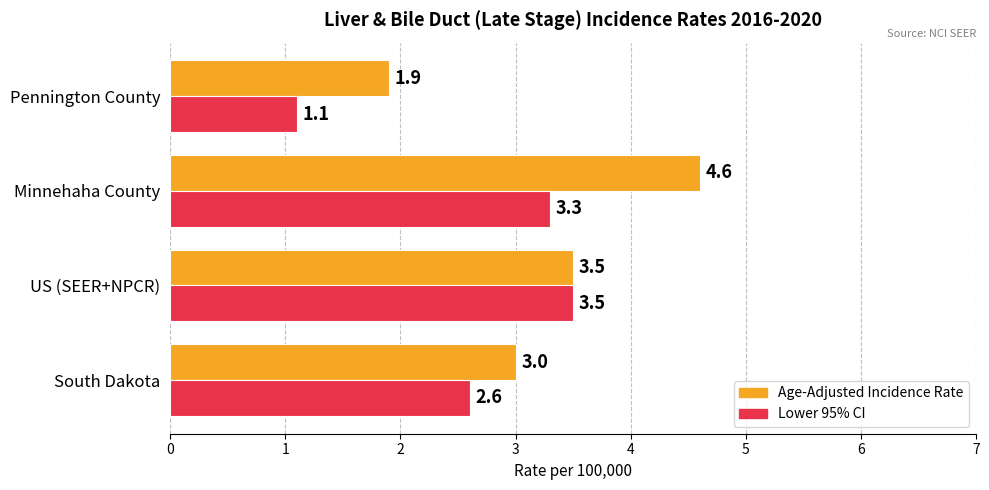

Which series has the largest total across all categories?

Age-Adjusted Incidence Rate